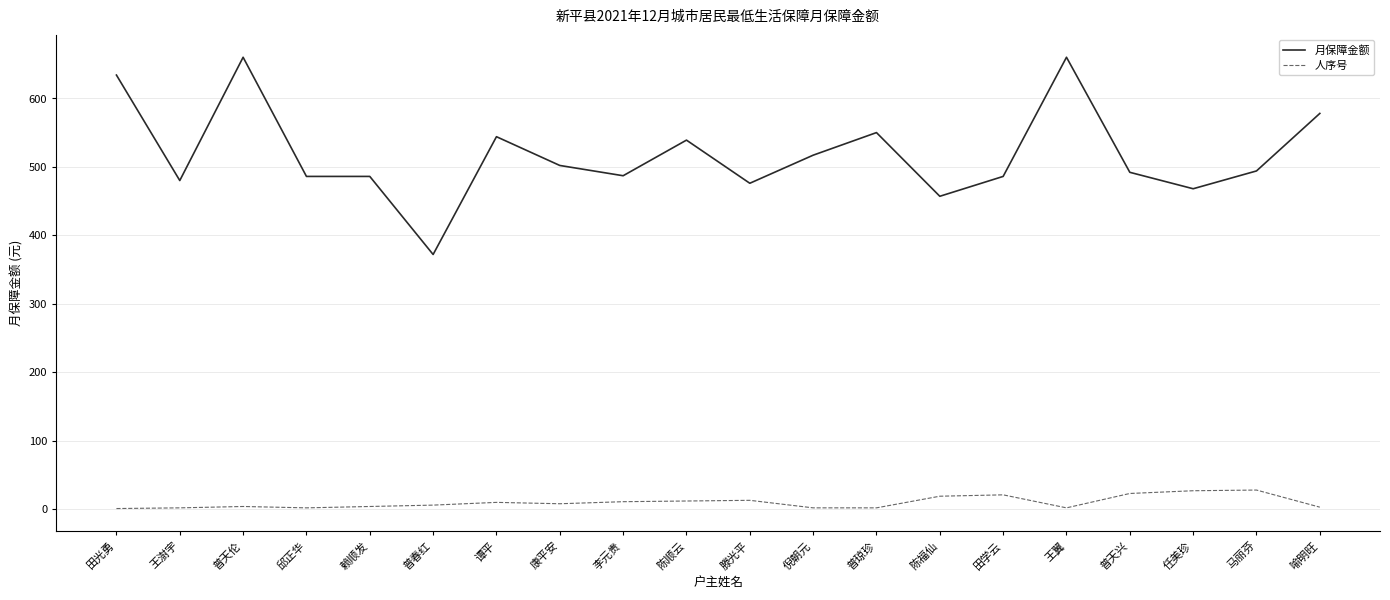

True or false: 月保障金额 has a value of 295 at 任美珍.

False